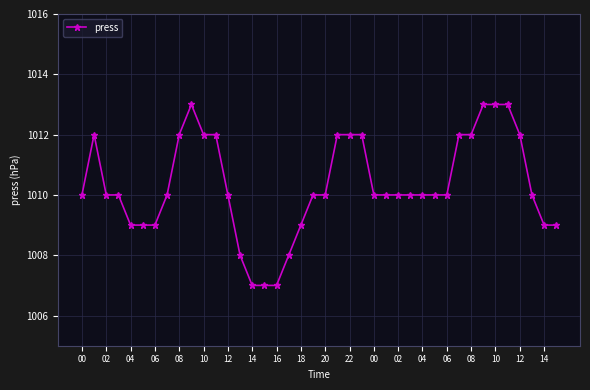

What is the difference between the maximum and minimum values?

6